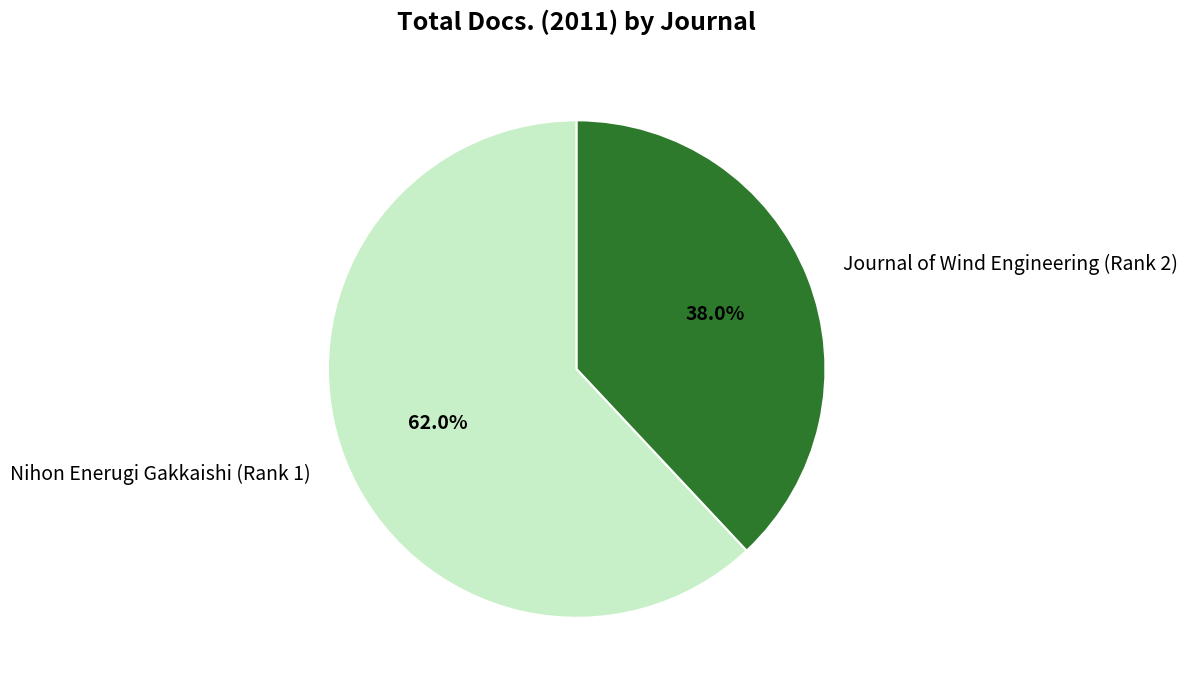

The Nihon Enerugi Gakkaishi (Rank 1) slice represents 62% of the pie. True or false?

True